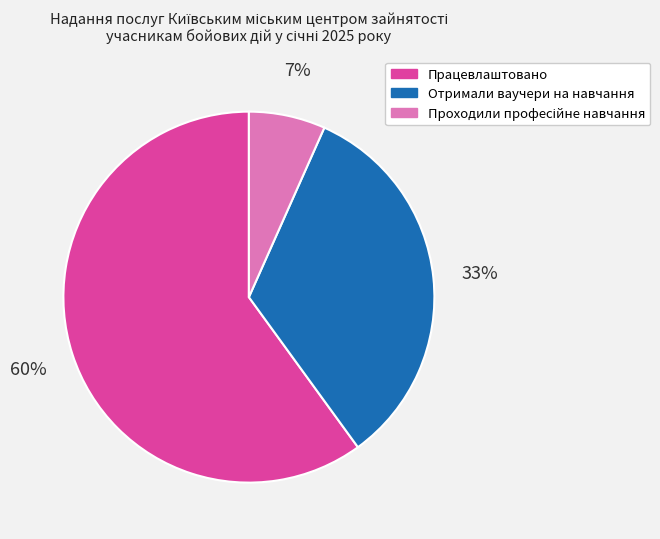

How many segments does this pie chart have?

3